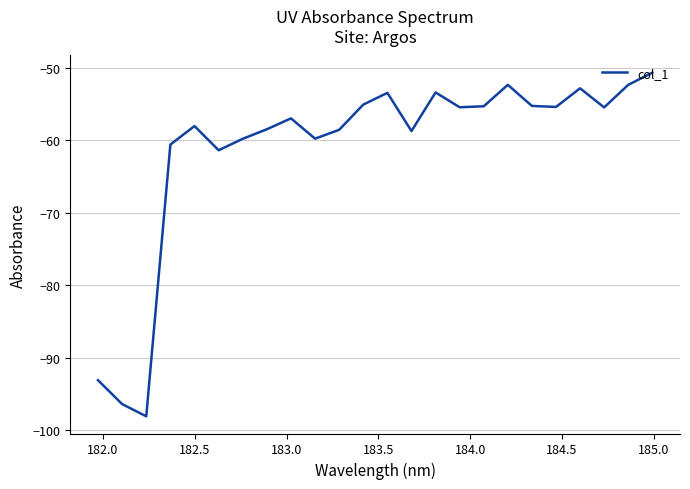

What is the minimum value shown in the chart?

-98.1